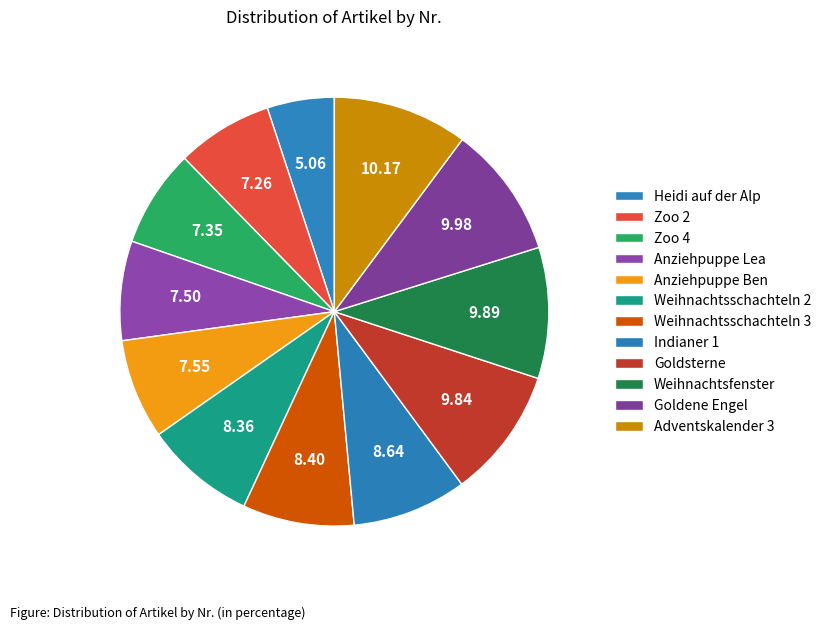

How many slices are in this pie chart?

12